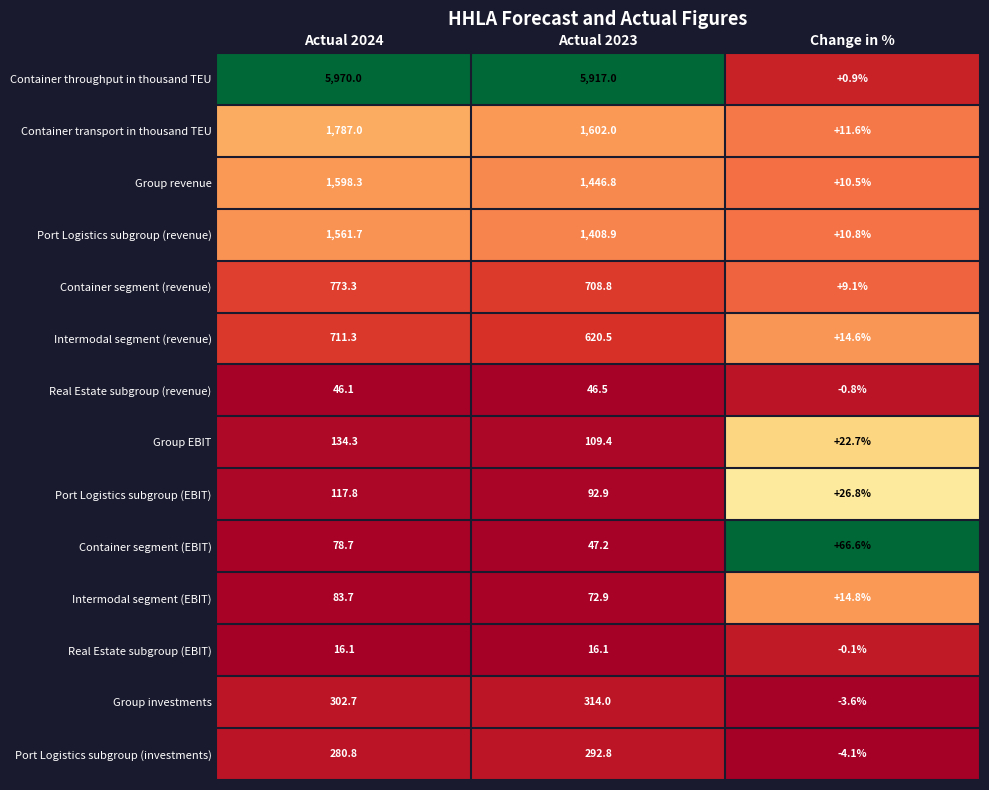

At how many categories does at least one series exceed 0?

3